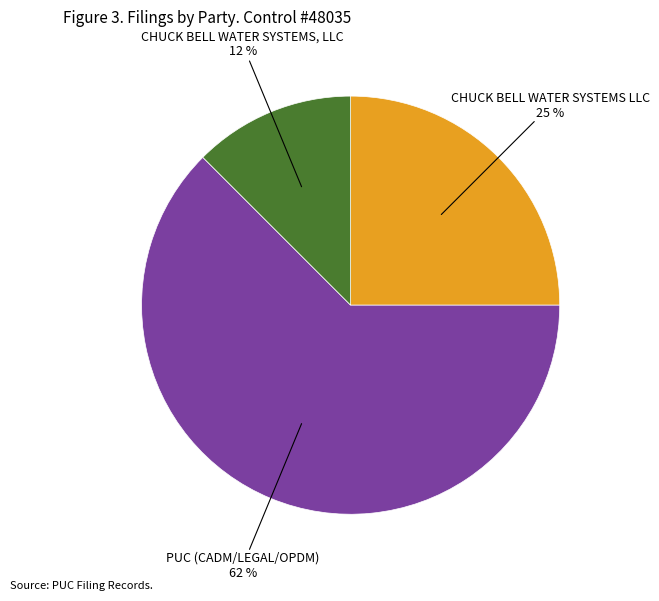

To the nearest percent, what is the average slice percentage?

33%